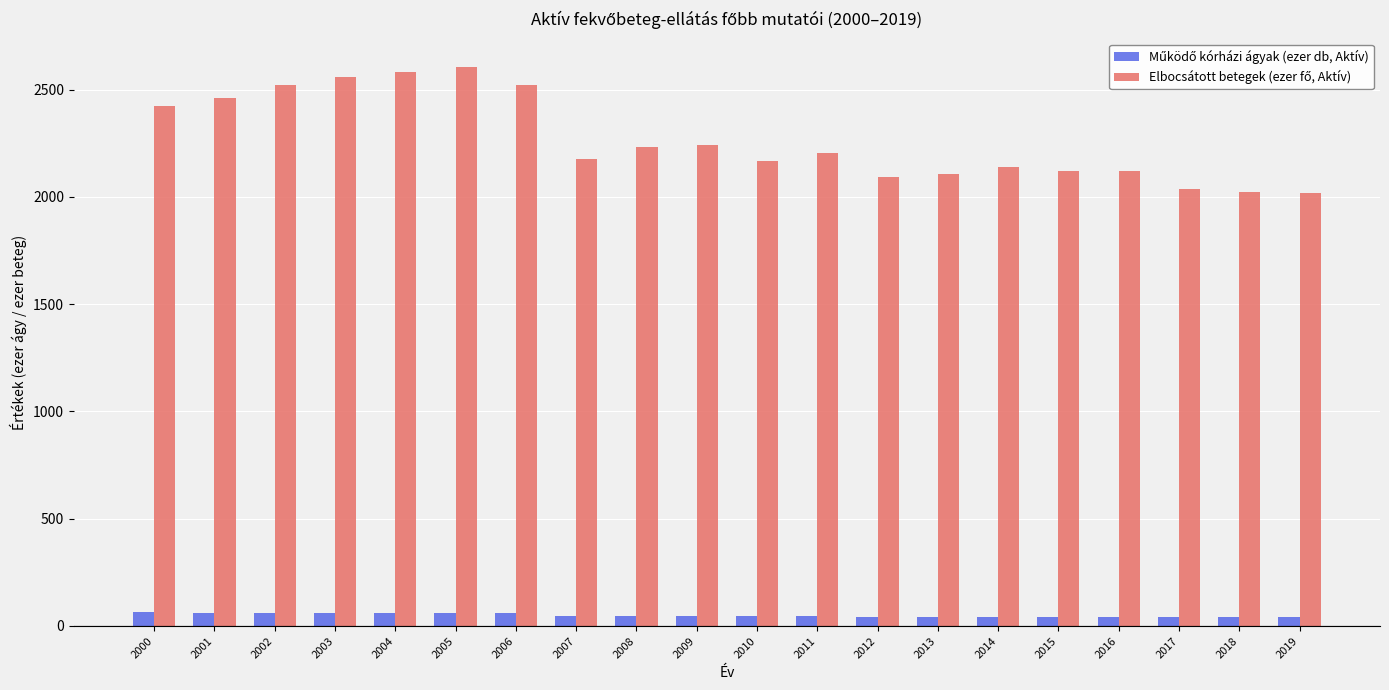

At how many categories does at least one series exceed 1742?

20